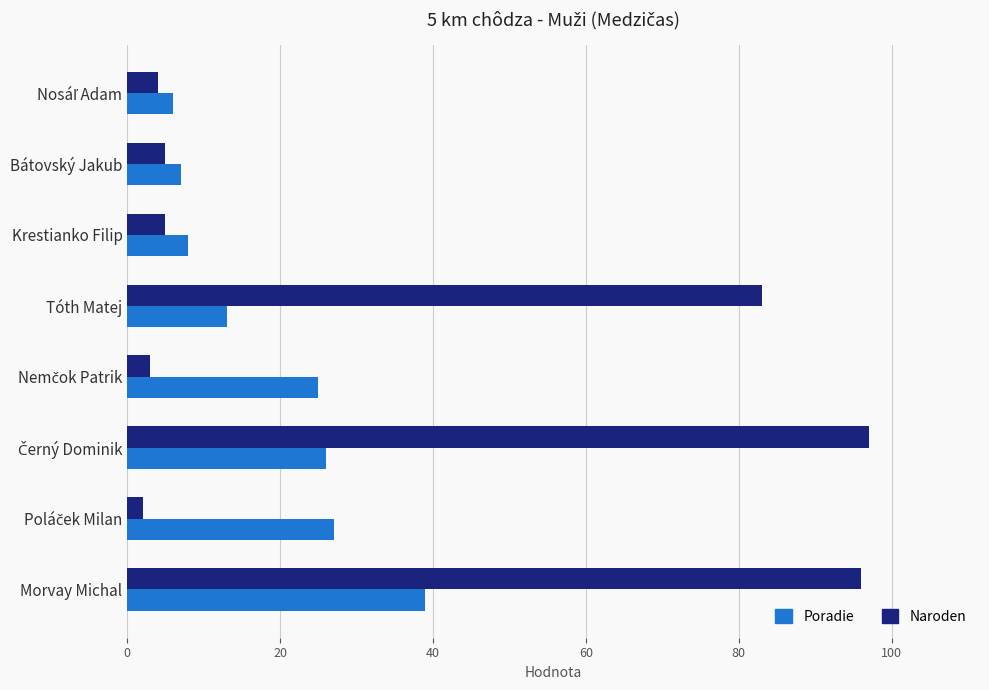

What is the greatest value displayed?

97